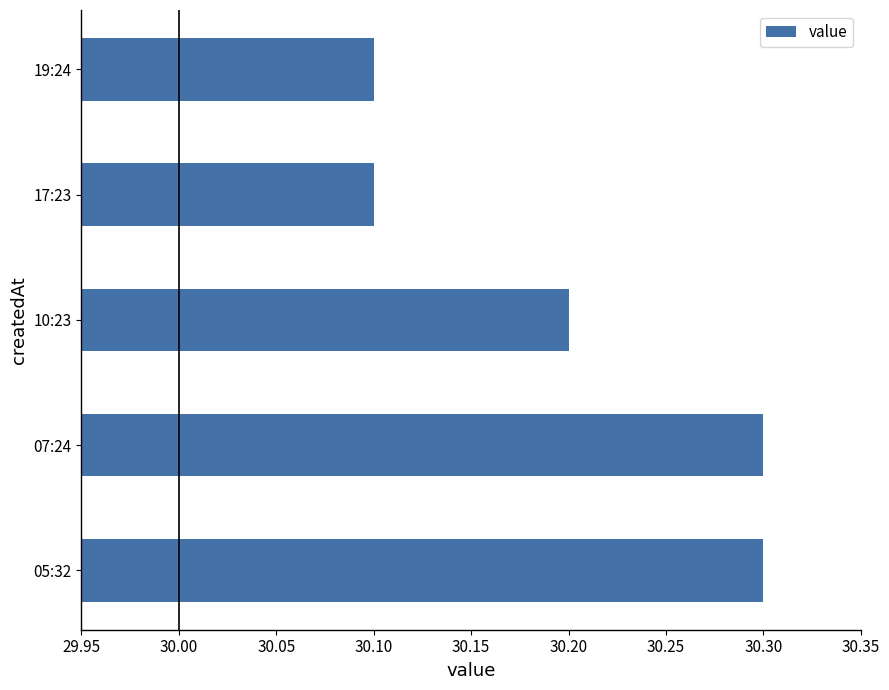

Count the values in the range 30 to 31.

5